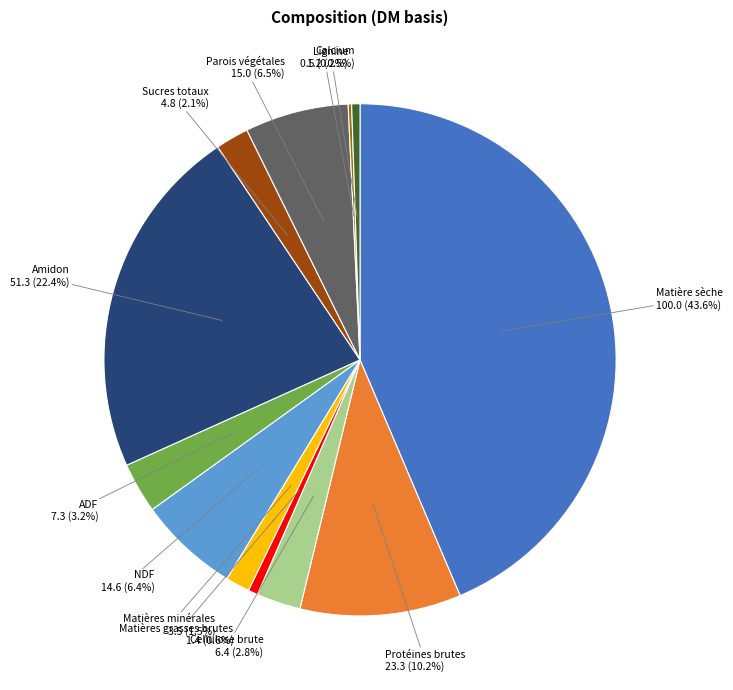

Is there any slice that represents more than half of the pie?

No